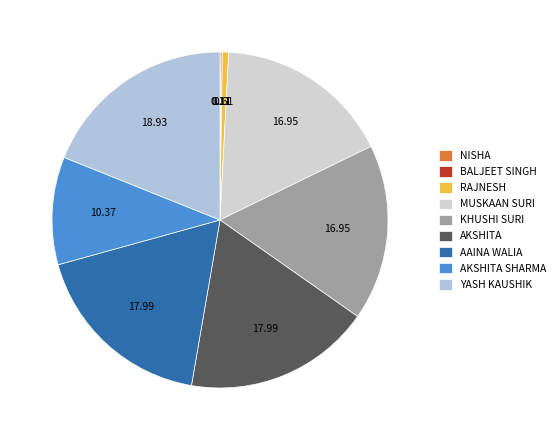

Is there any slice that represents more than half of the pie?

No